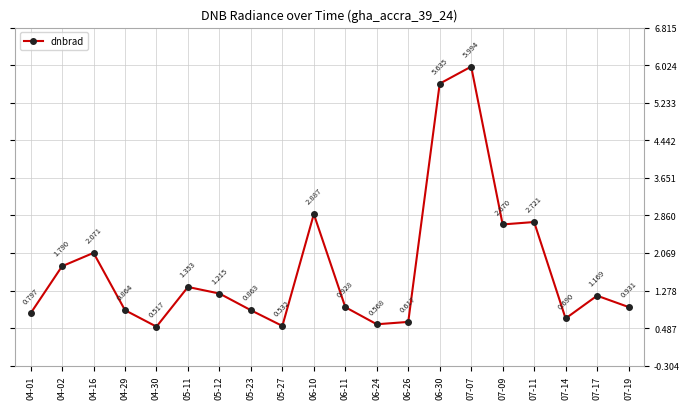

How many data points does each series have?

20